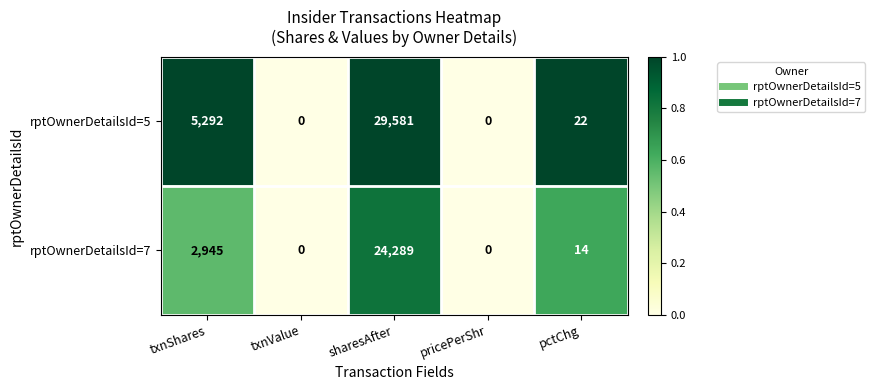

How many data points does each series have?

5